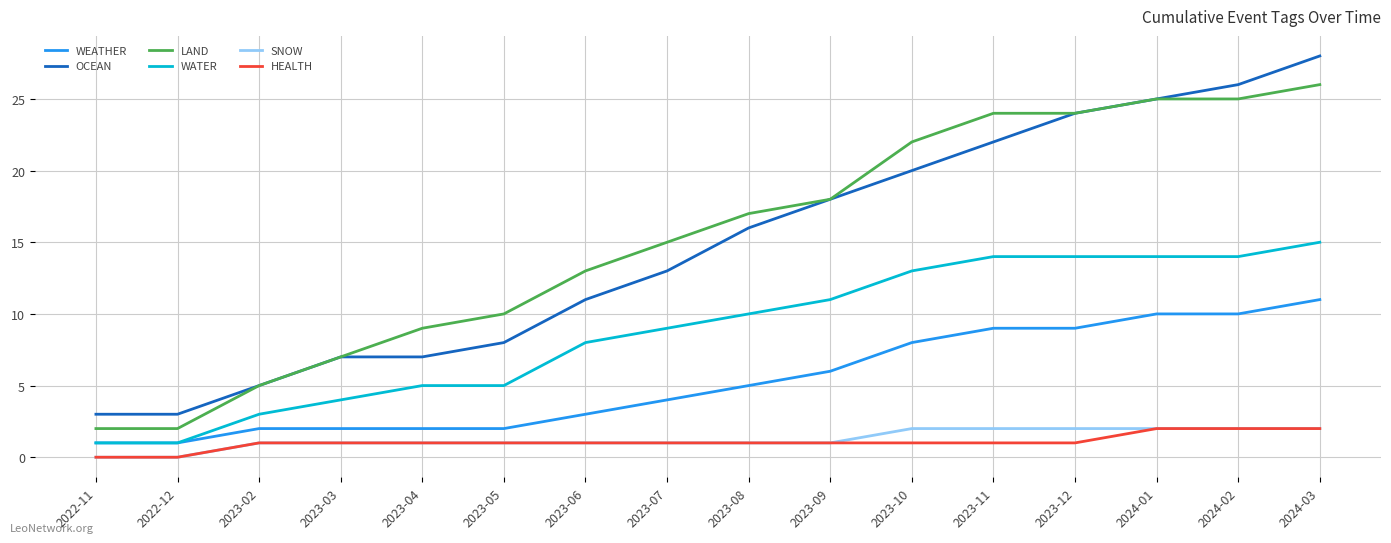

How many lines are shown in the chart?

6